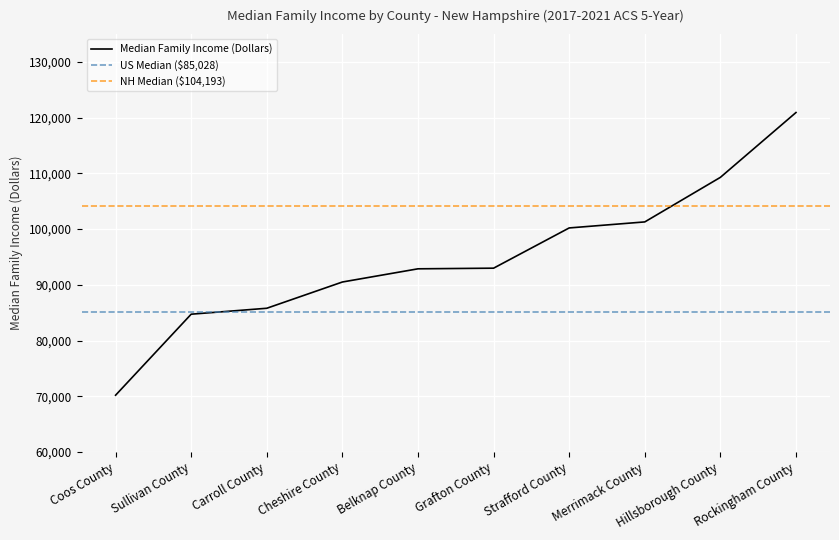

The value at Grafton County is 92986. True or false?

True